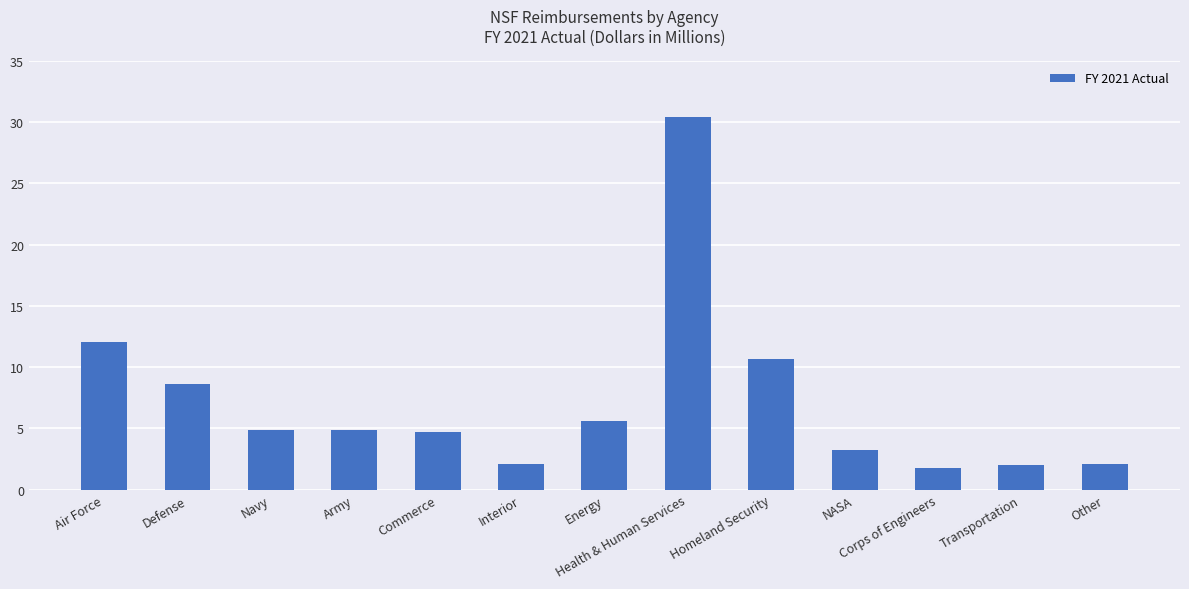

What position from the left is Transportation?

12